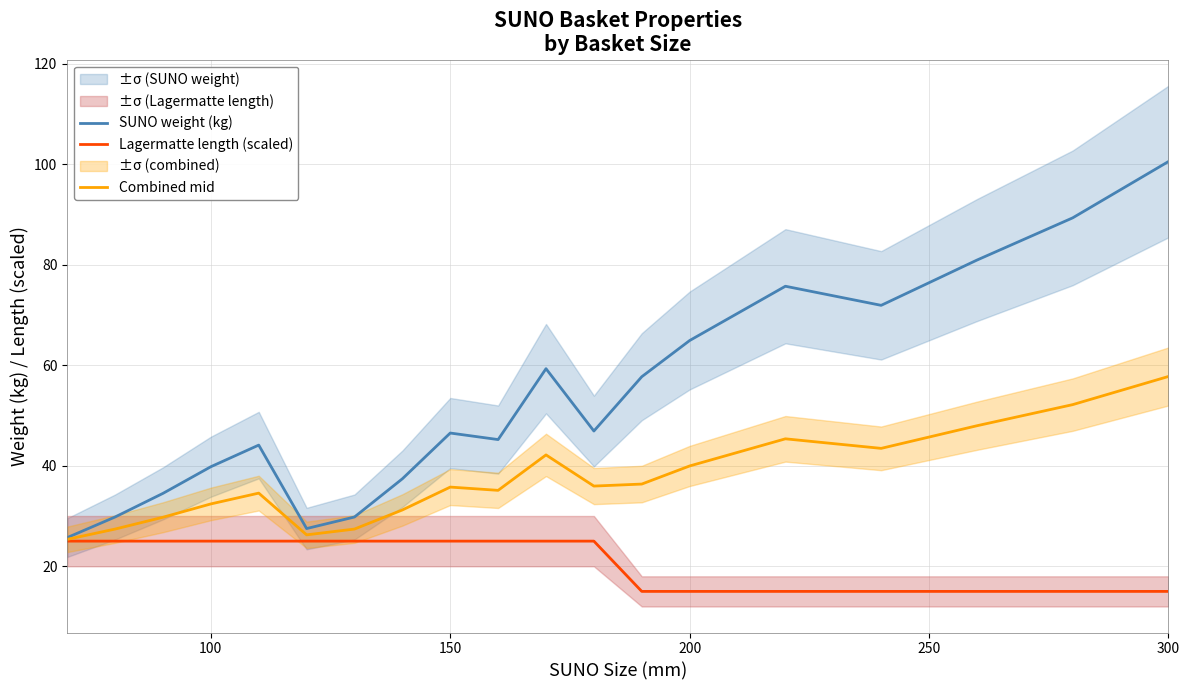

What is the maximum value for SUNO weight (kg)?

100.5